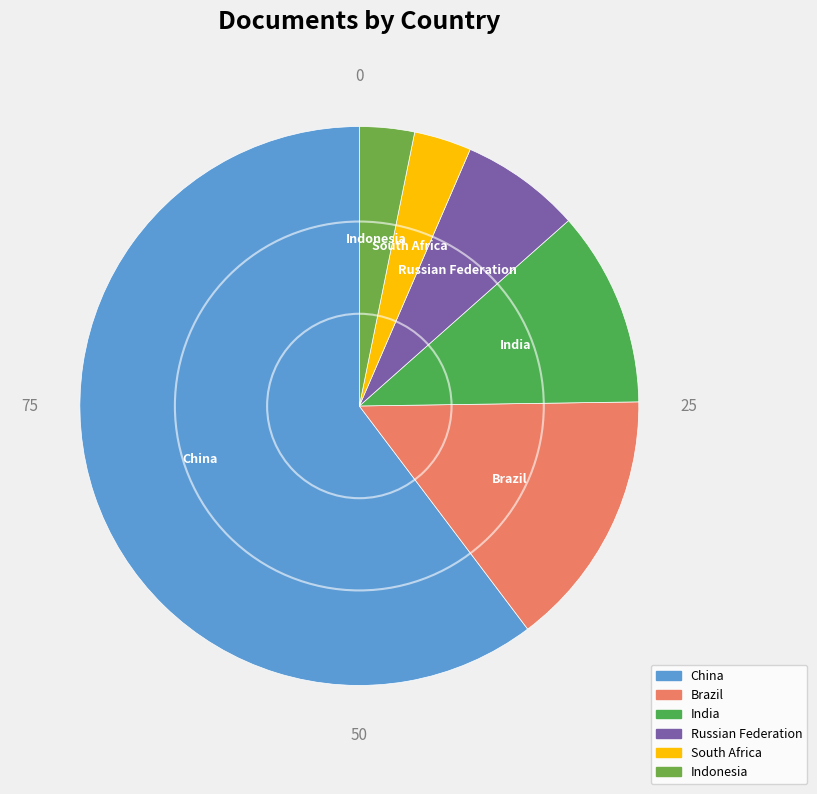

Is the sum of Brazil and Russian Federation greater than half?

No